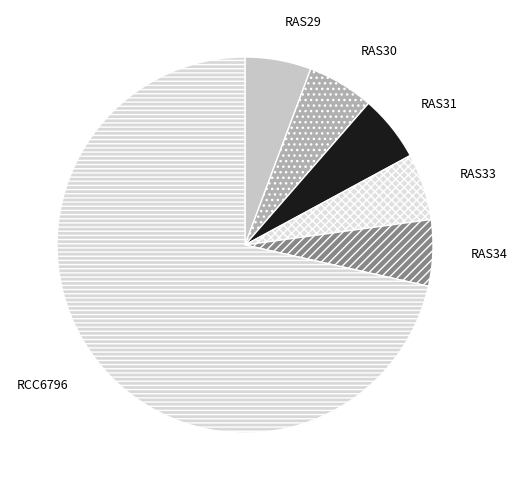

Is there any slice that represents more than half of the pie?

Yes